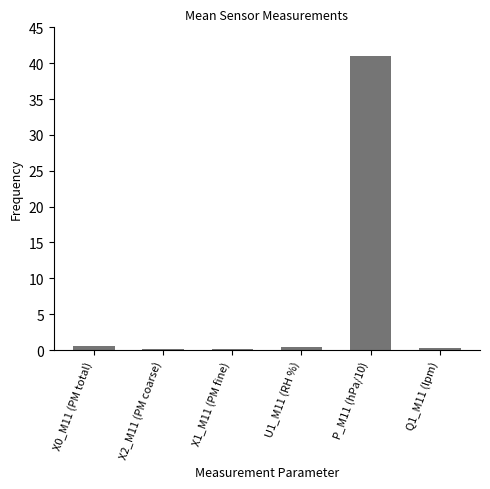

What is the sum of the values at Q1_M11 (lpm) and X0_M11 (PM total)?

0.8